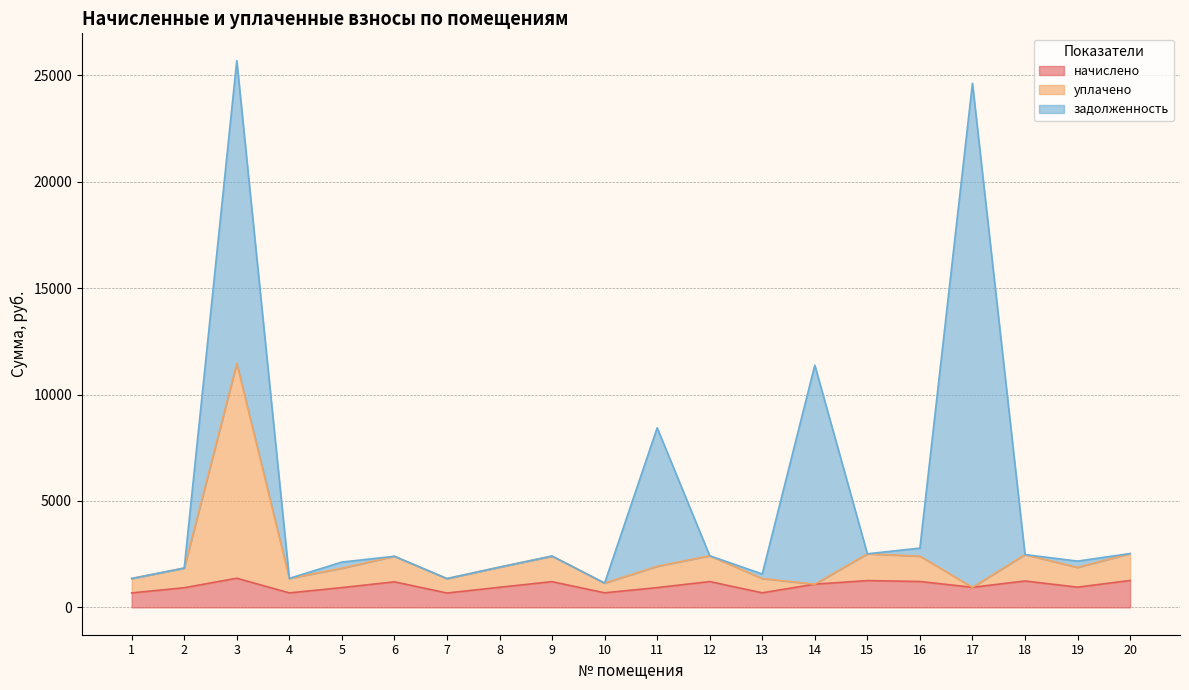

What is the total value across all series at 7?

1354.6